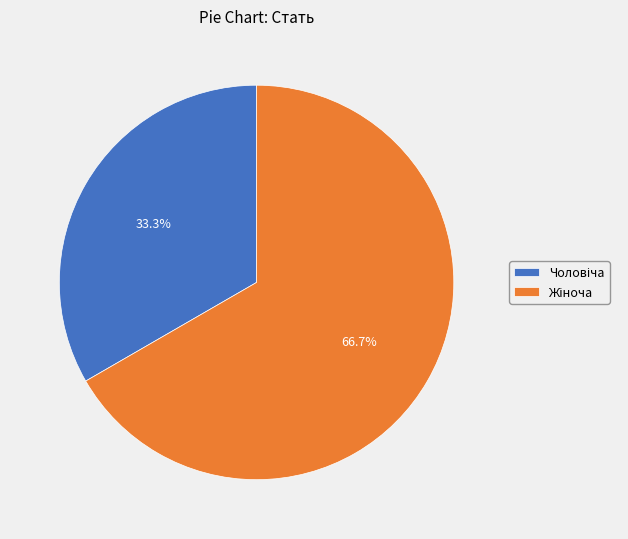

Is there a majority slice in this chart?

Yes